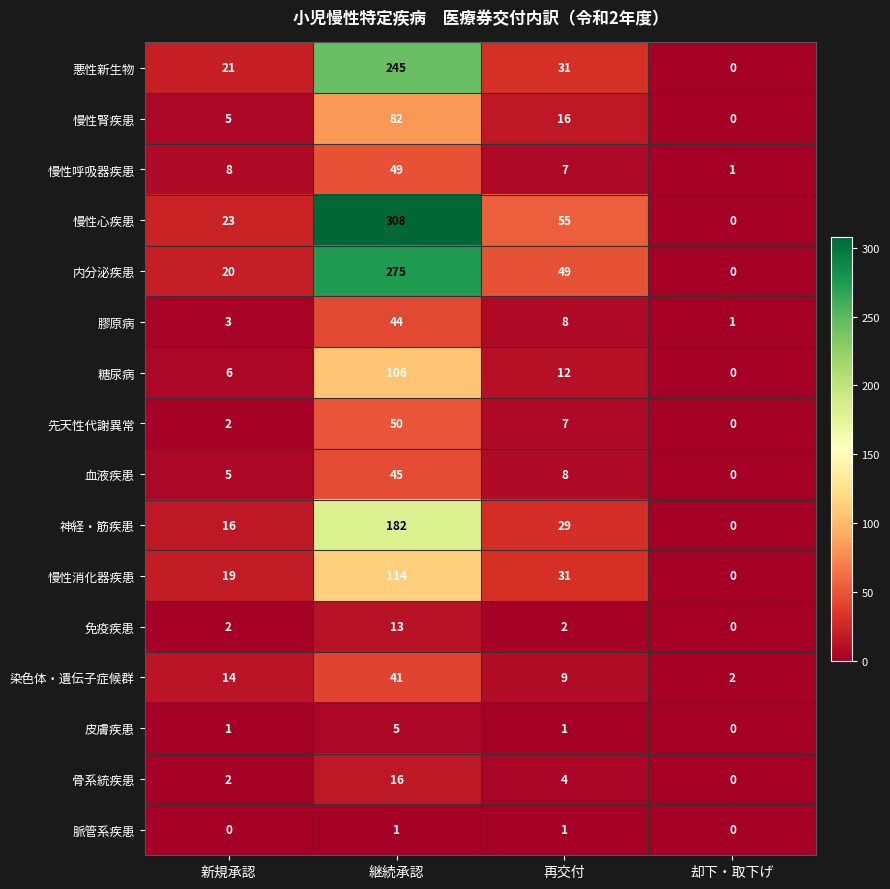

Is it true that 皮膚疾患 equals 2 at 再交付?

False